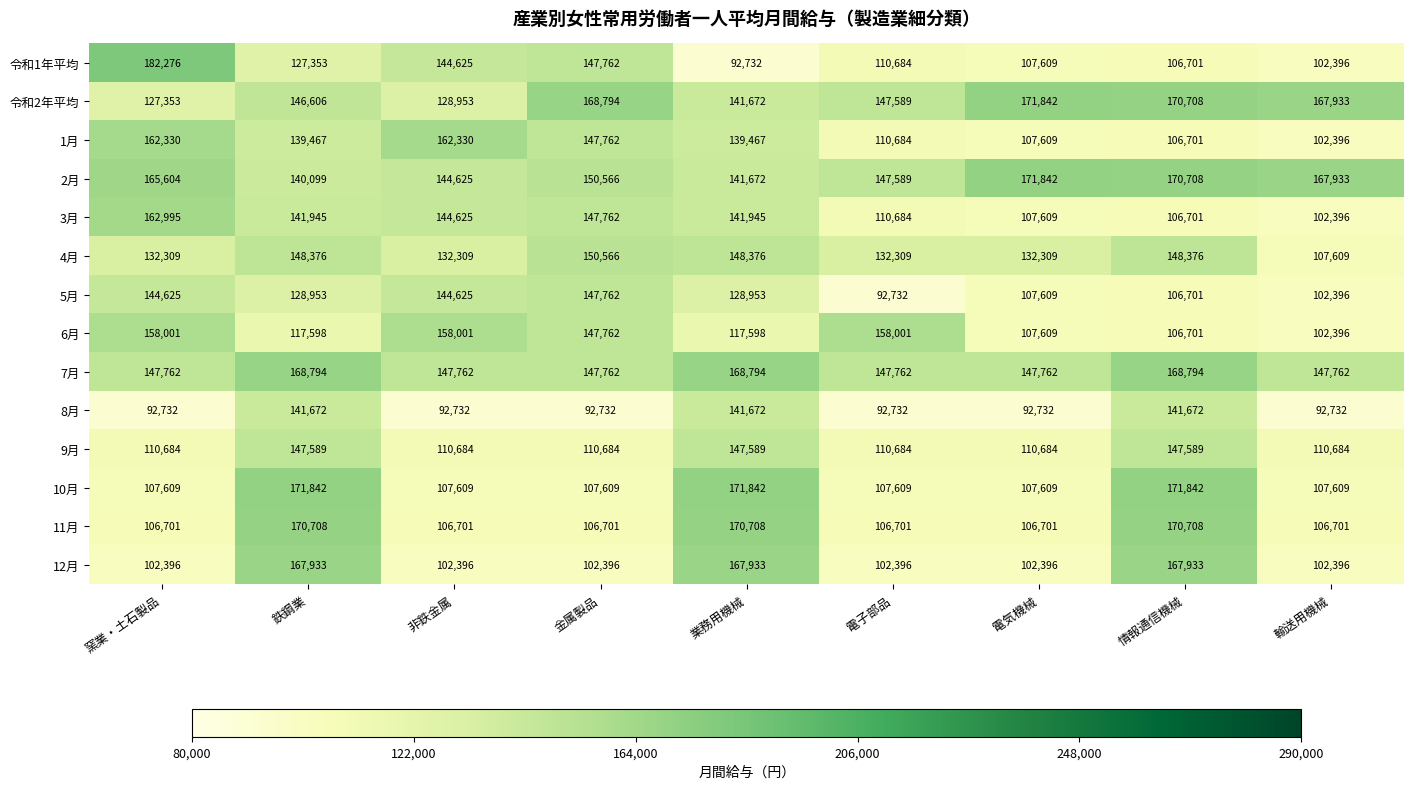

What is the approximate value of 令和2年平均 at 輸送用機械, to the nearest 50?

167950